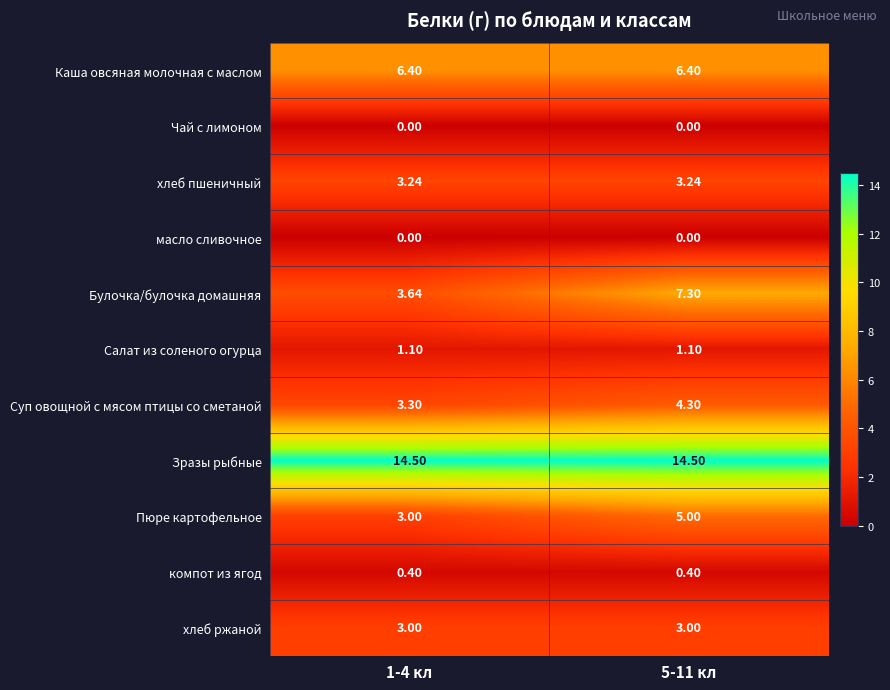

At which category is the sum across all series the highest?

5-11 кл